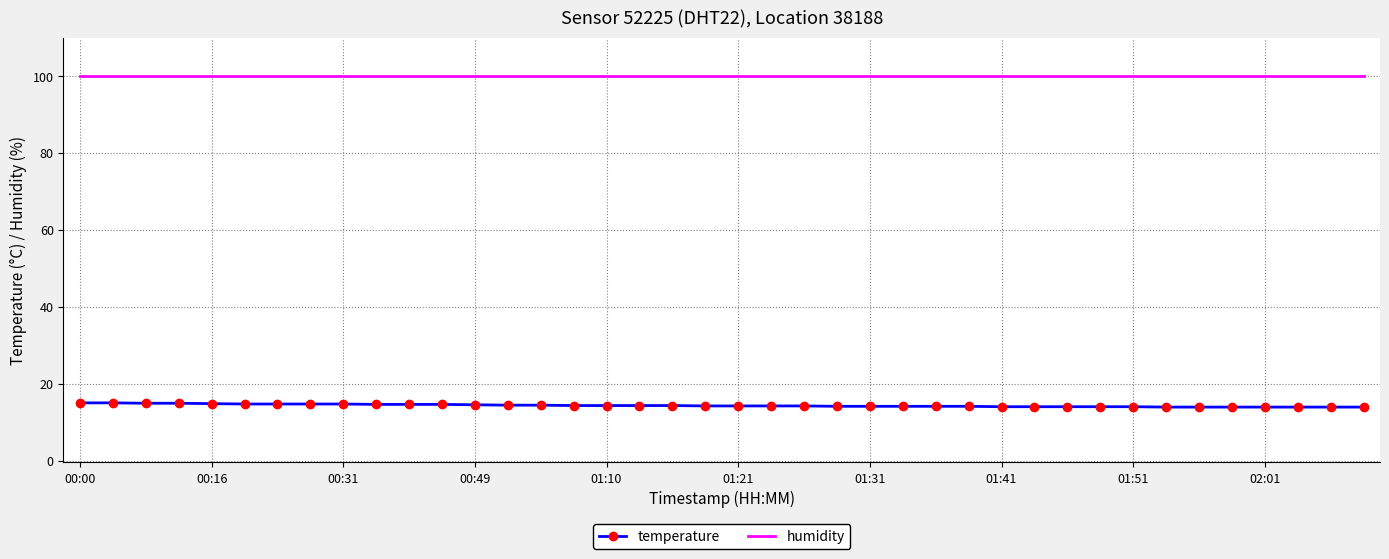

How many distinct data groups are displayed?

2